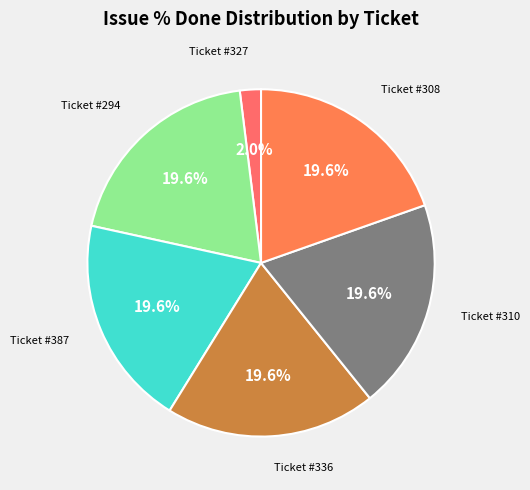

How many slices are in this pie chart?

6